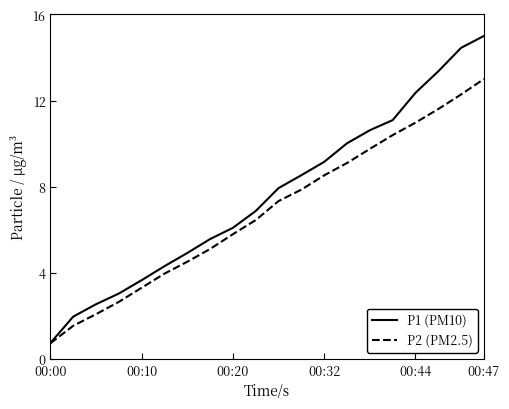

Which series has the widest spread of values?

P1 (PM10)